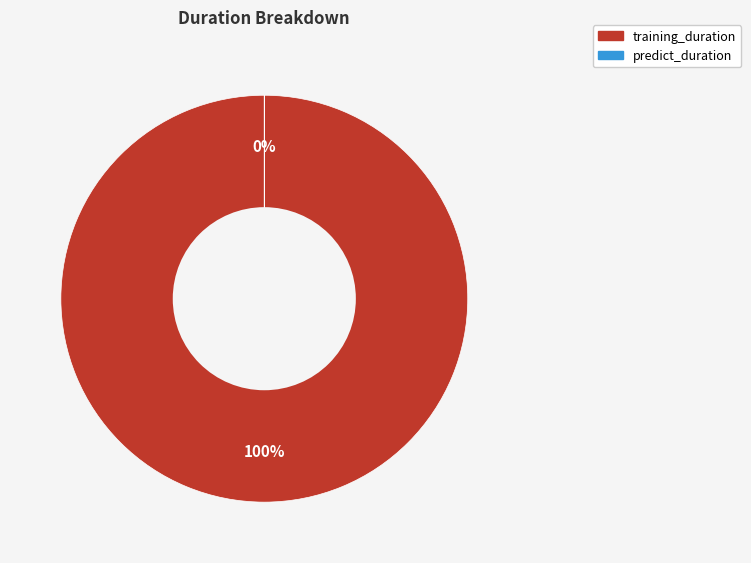

How many segments does this pie chart have?

2